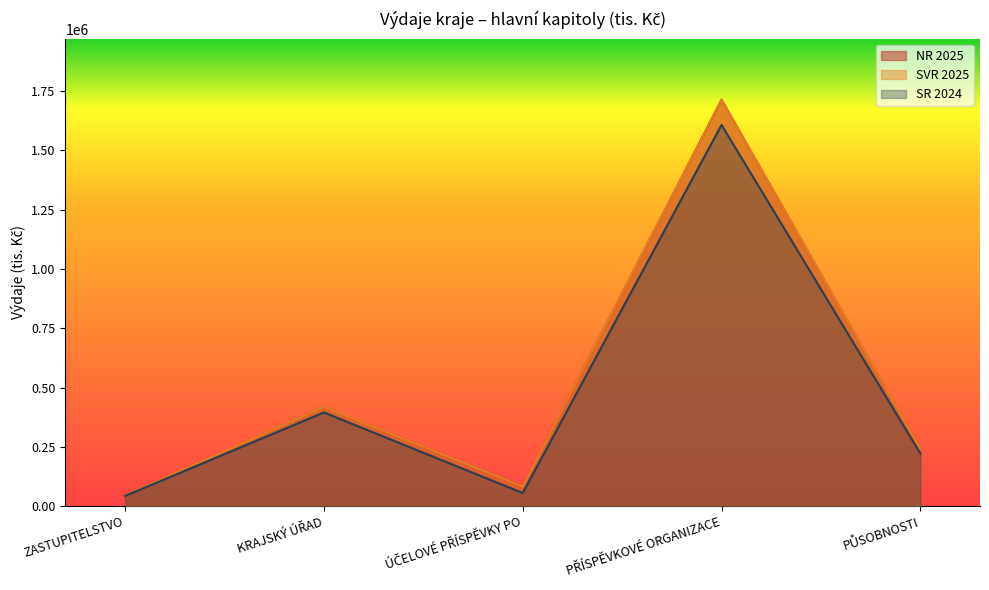

Reading left to right, list all the values displayed in this chart.

NR 2025: 46170.4	417917.5	83163.0	1712961.5	240912.8
SVR 2025: 45708.4	417917.5	83163.0	1712961.5	241162.8
SR 2024: 43564.4	395208.0	55624.0	1606621.3	222085.7